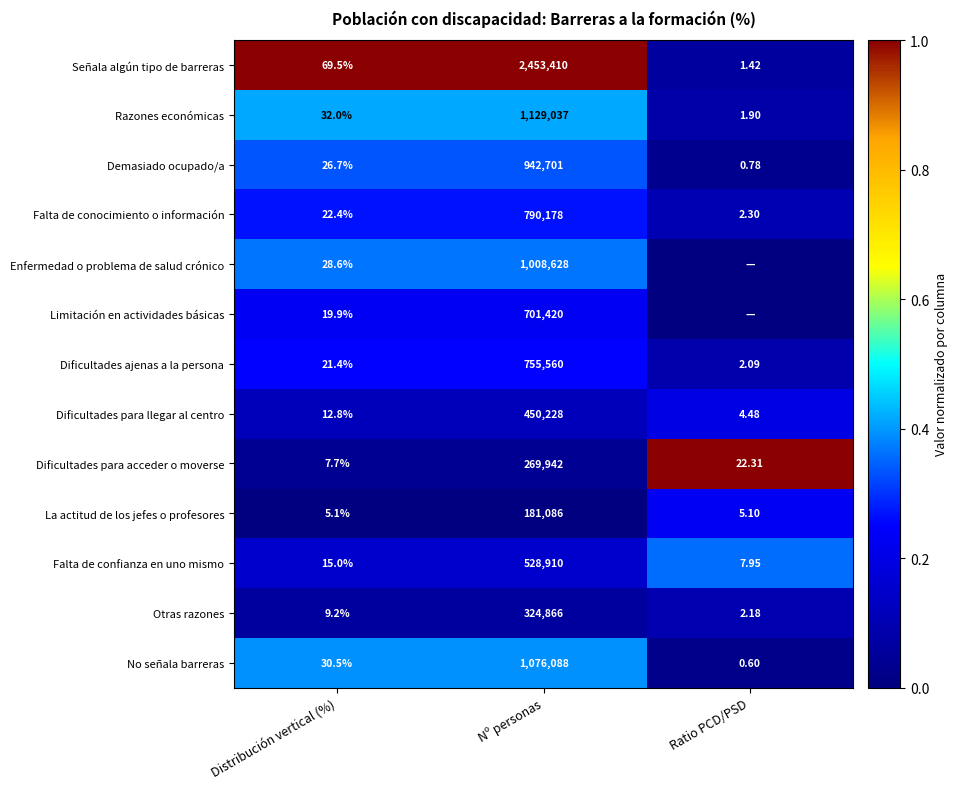

Where is No señala barreras nearest to the value 538044?

Distribución vertical (%)